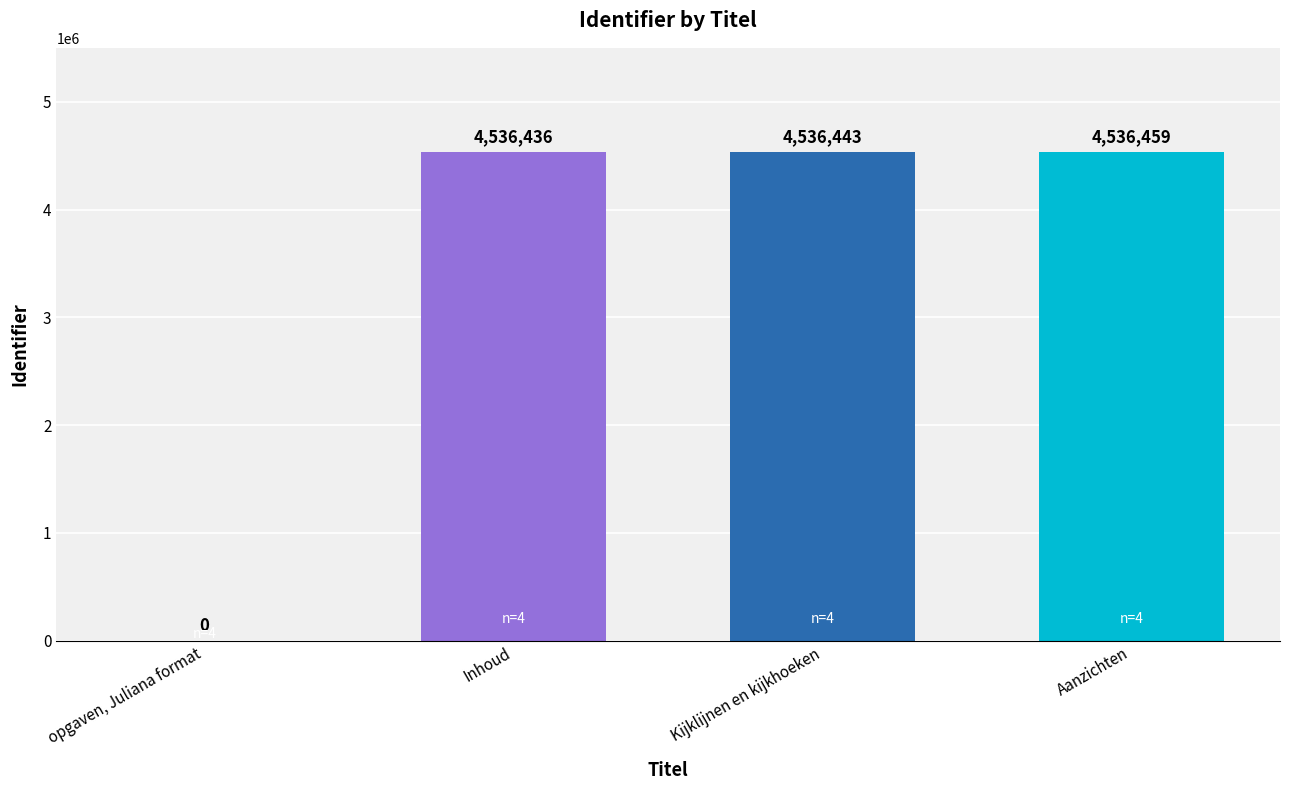

How many categories are shown in the chart?

4